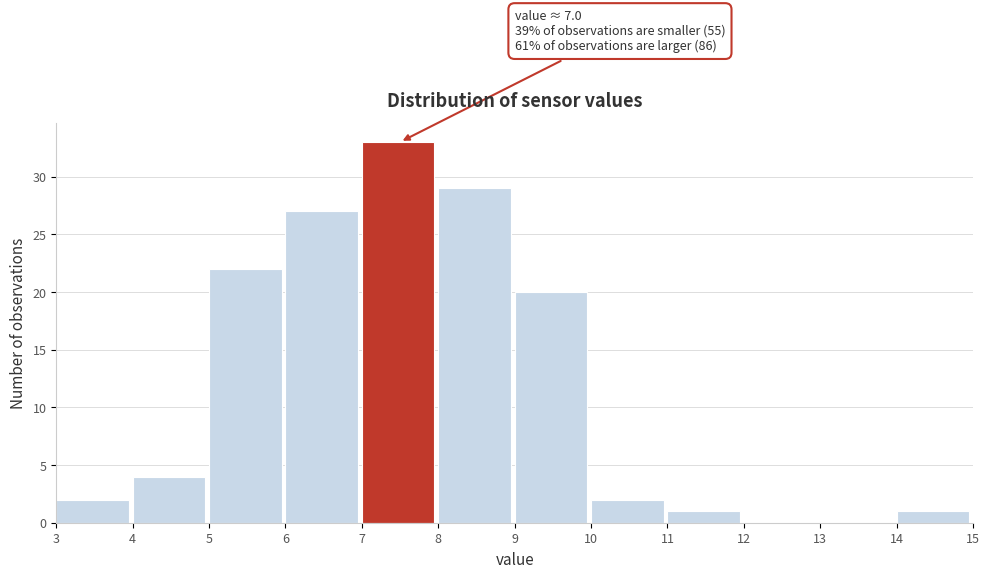

Over which range of the x-axis is the bar tallest?

7 to 8